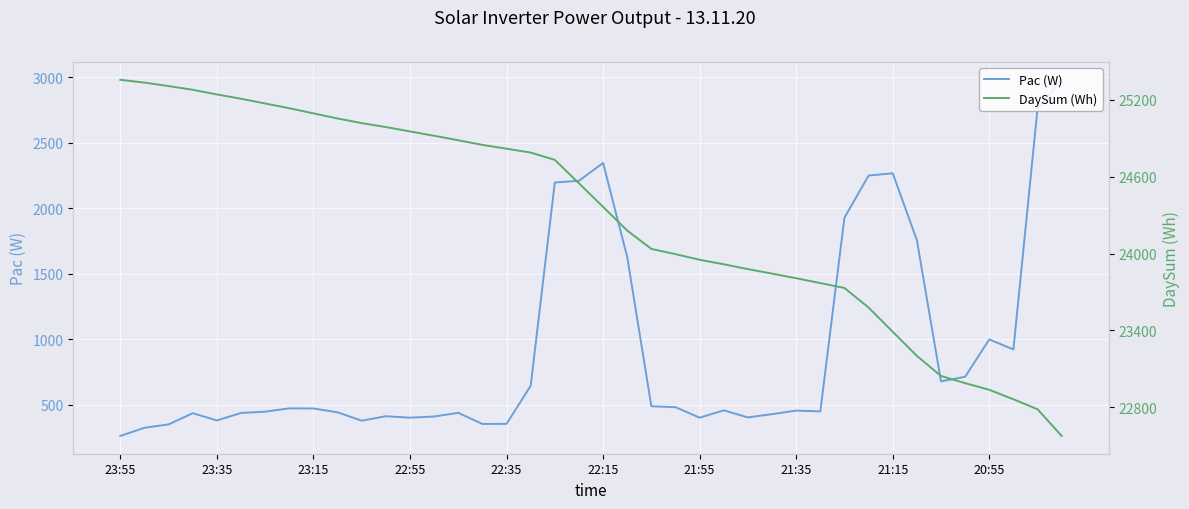

True or false: Pac (W) and DaySum (Wh) intersect in this chart.

False